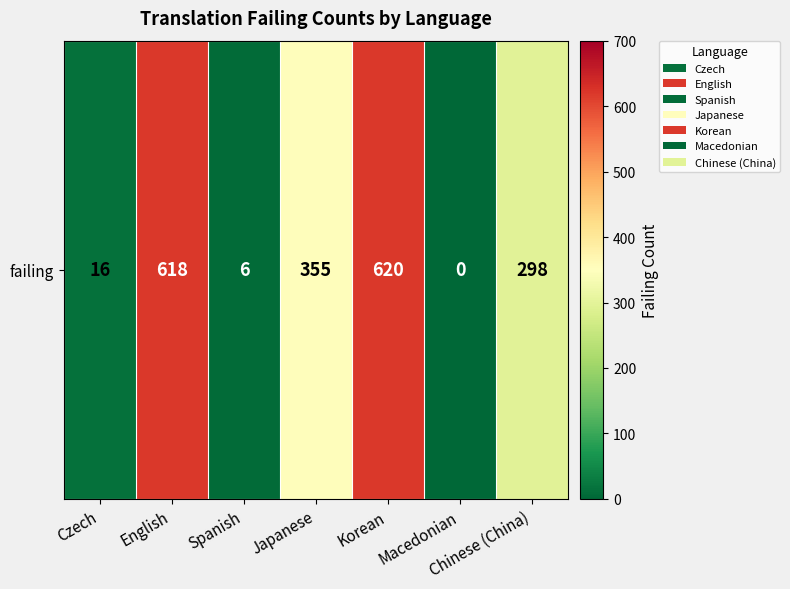

The chart shows a value of 6 at Spanish. True or false?

True